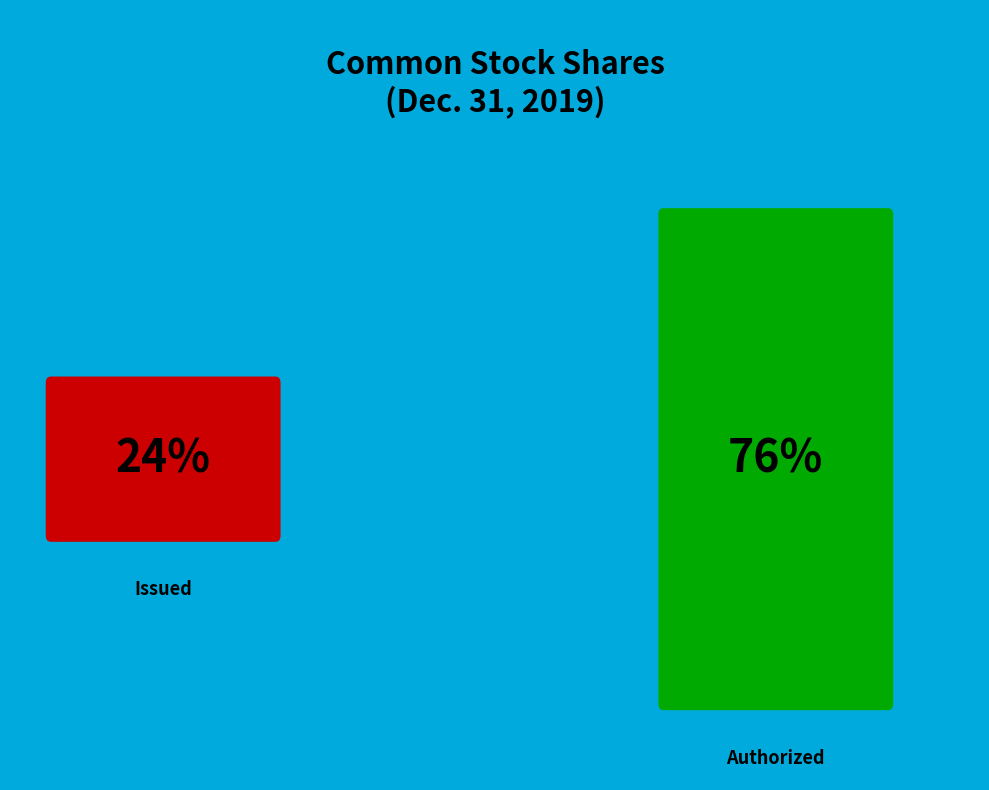

To the nearest percent, what portion does Common stock, shares issued represent?

24%